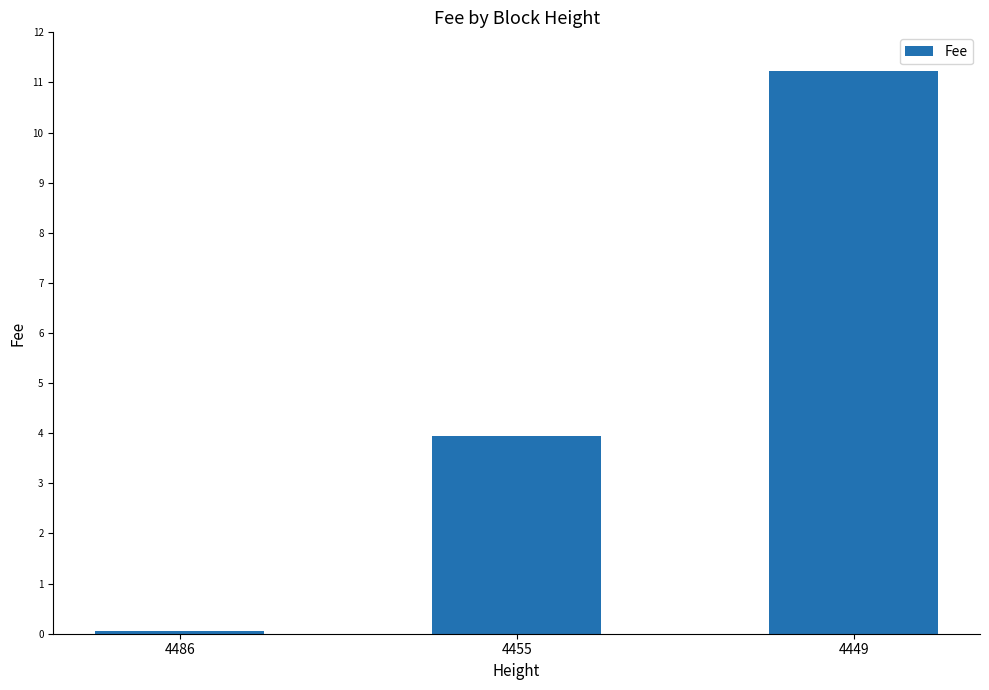

What is the sum of all values?

15.2